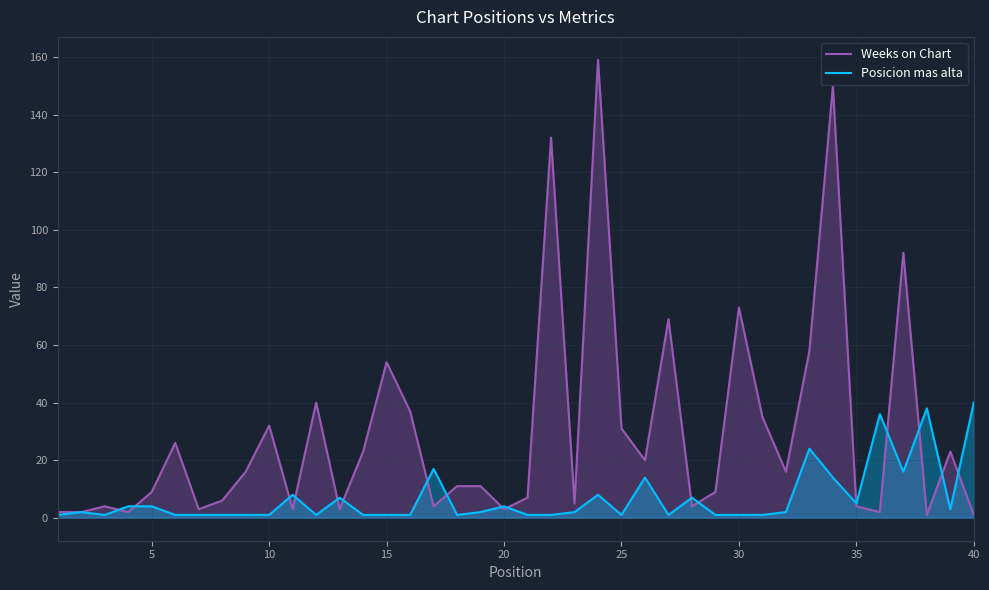

What is the greatest value displayed?

159